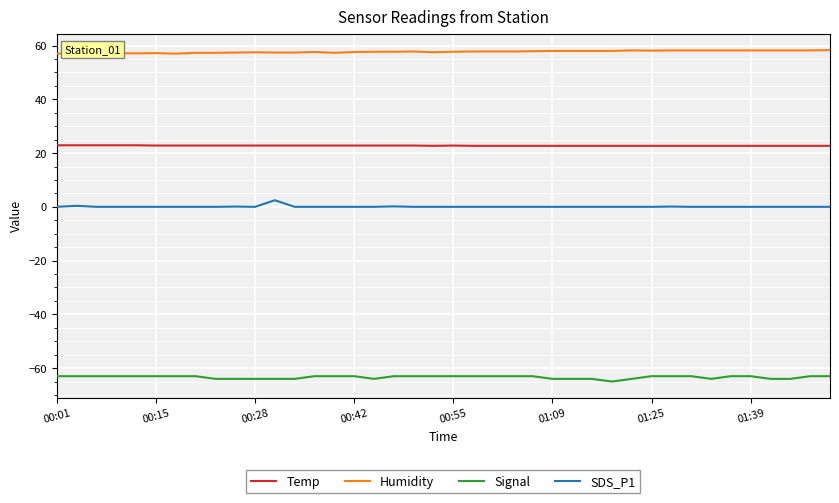

List the series in order of their overall mean, highest first.

Humidity, Temp, SDS_P1, Signal